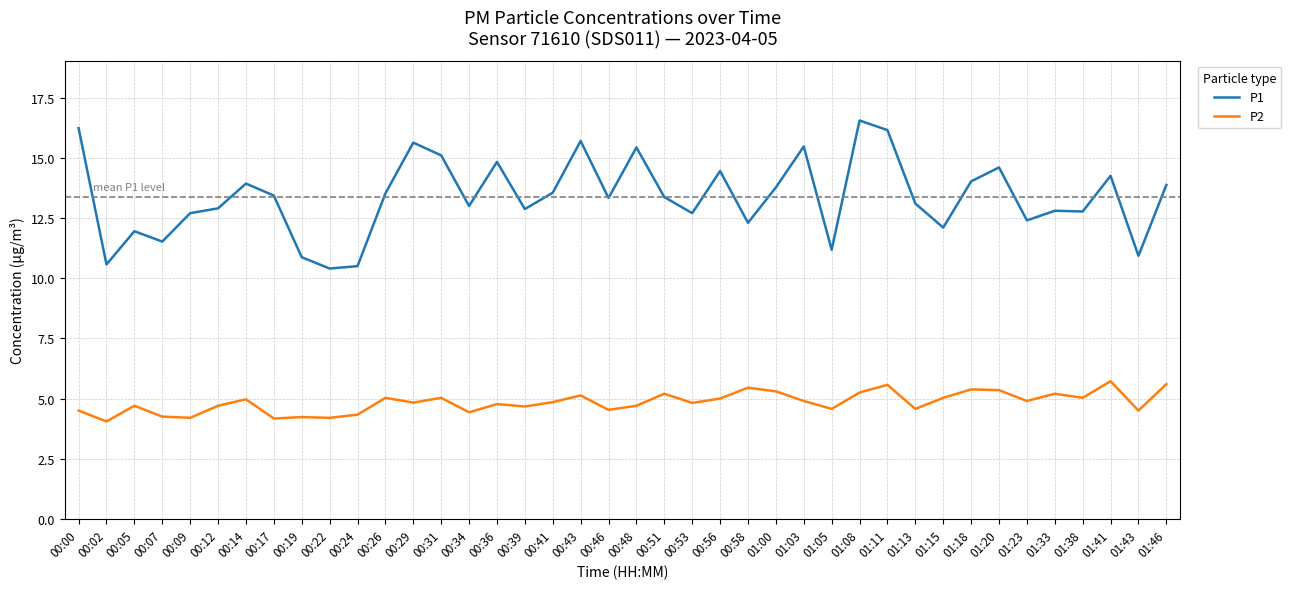

What are all the series names shown in the legend?

P1, P2